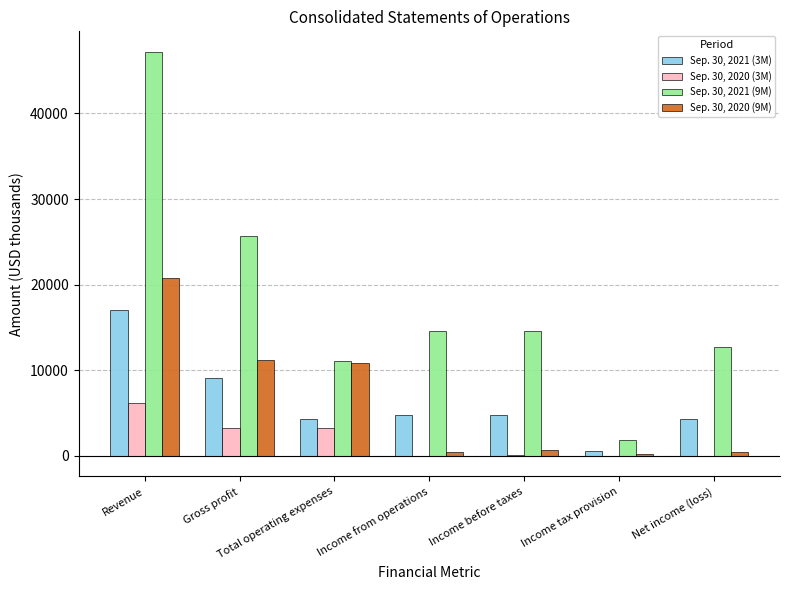

At which label does Sep. 30, 2020 (9M) reach its peak?

Revenue